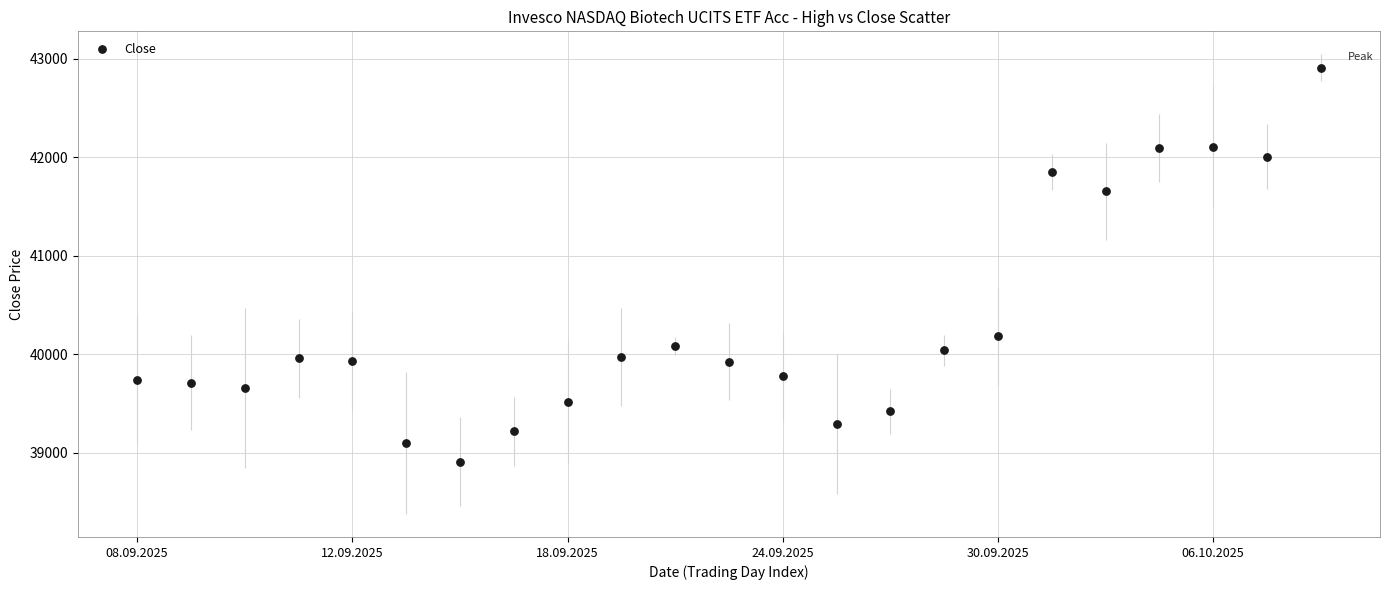

What is the range of Y values (max minus min)?

3999